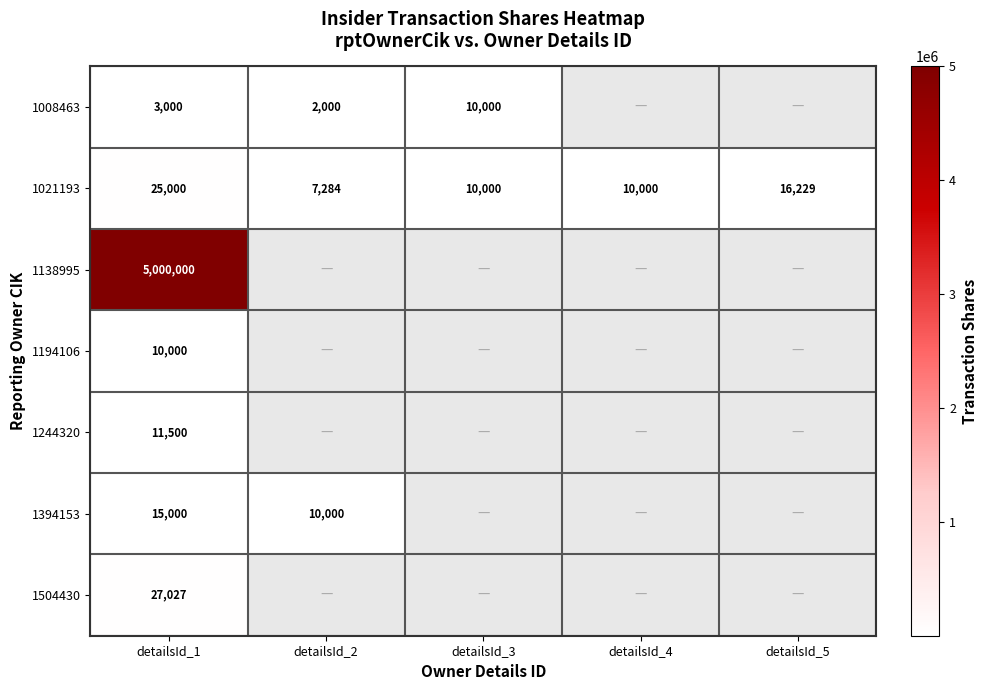

What is the spread (max minus min) of values at detailsId_1?

4997000